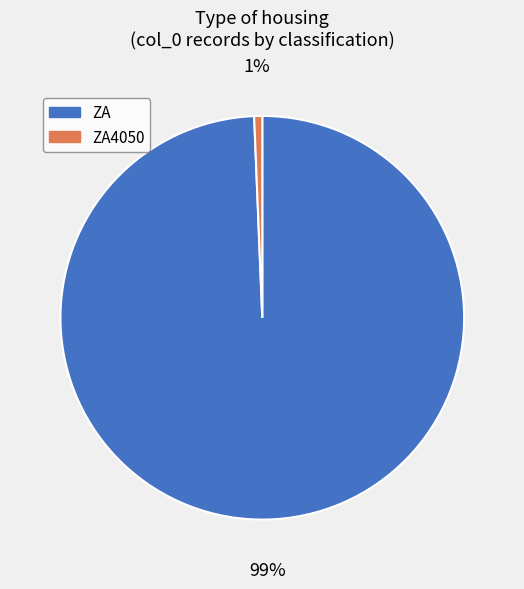

Between ZA and ZA4050, which is larger?

ZA